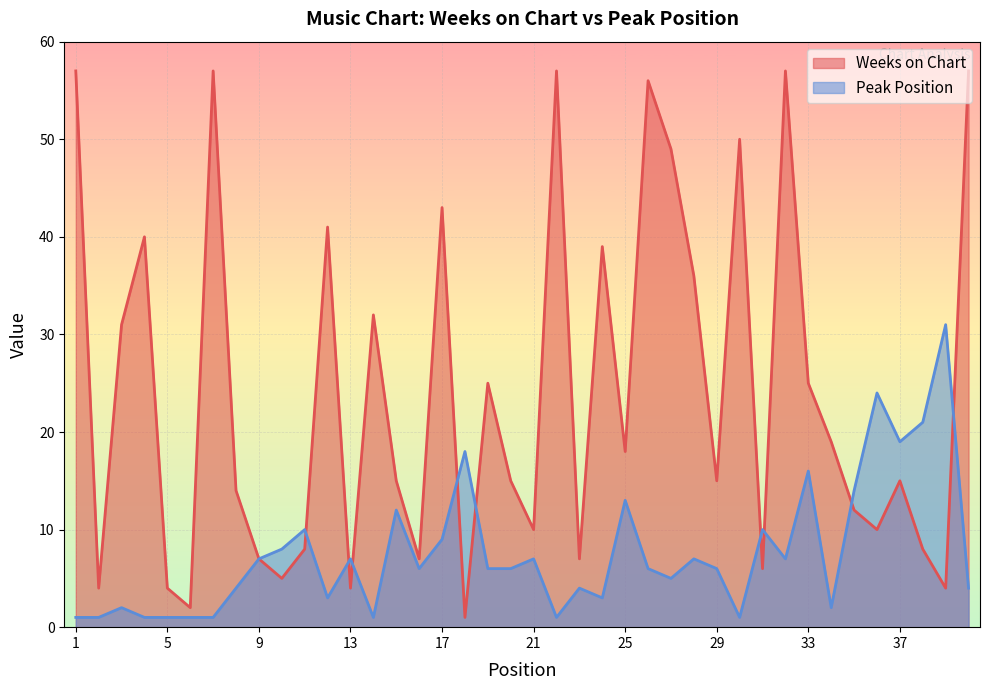

At which category is the sum across all series the highest?

32